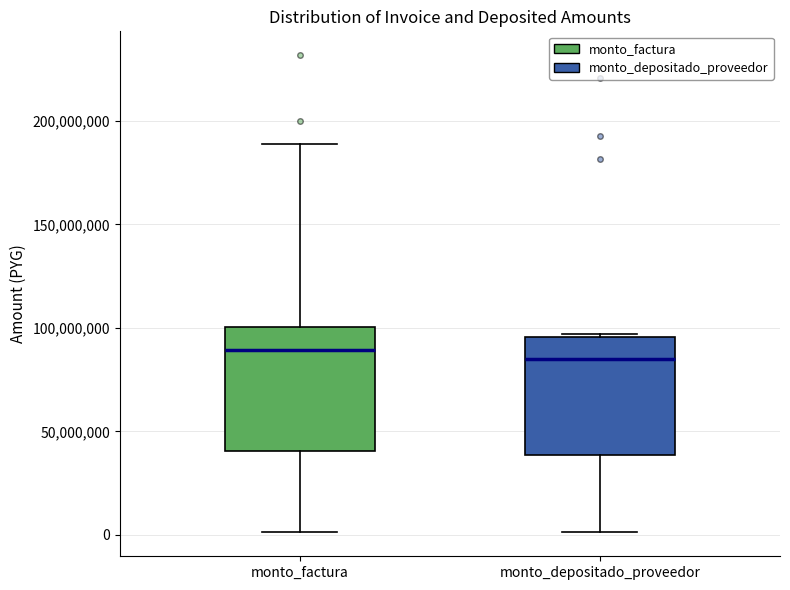

Where is the upper edge of the box for monto_depositado_proveedor on the y-axis? The values are not printed on the chart, so give them approximately, as read against the axis.

95000000